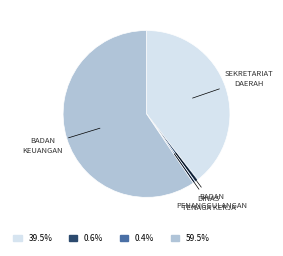

Is there a majority slice in this chart?

Yes